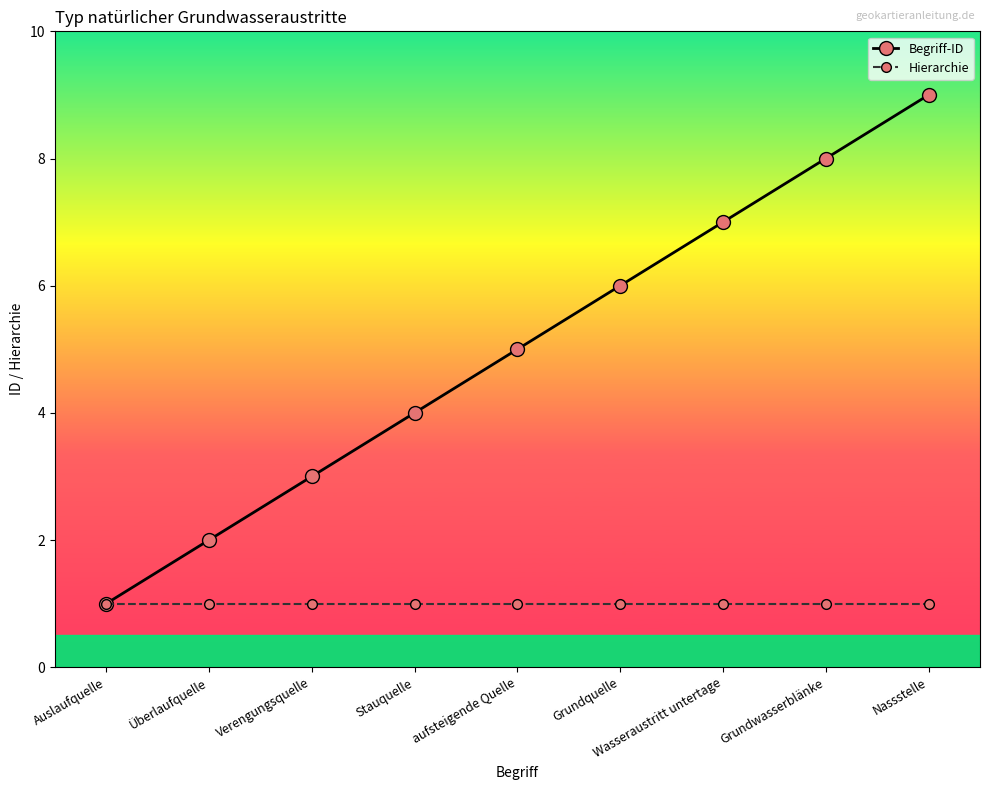

What is the maximum value shown in the chart?

9